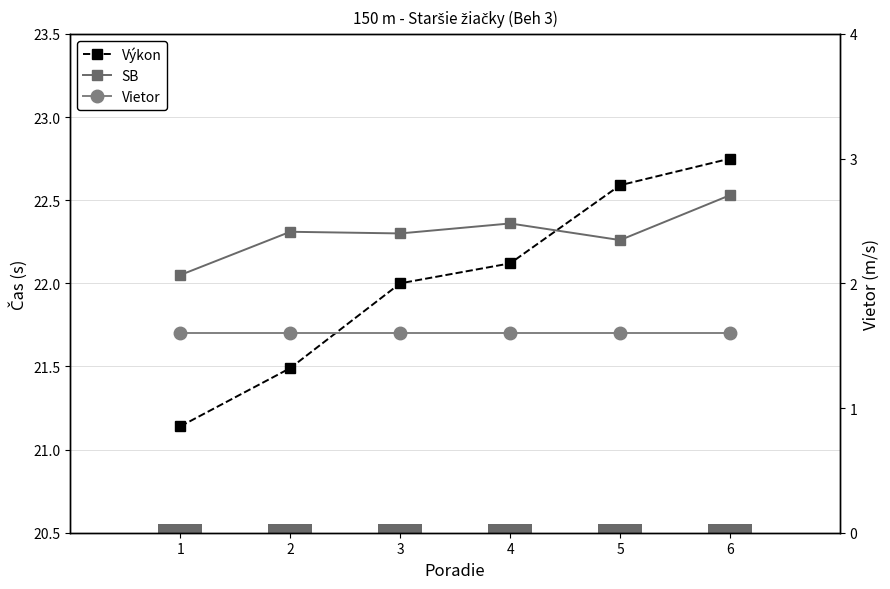

Which series has the largest range (max minus min)?

Výkon